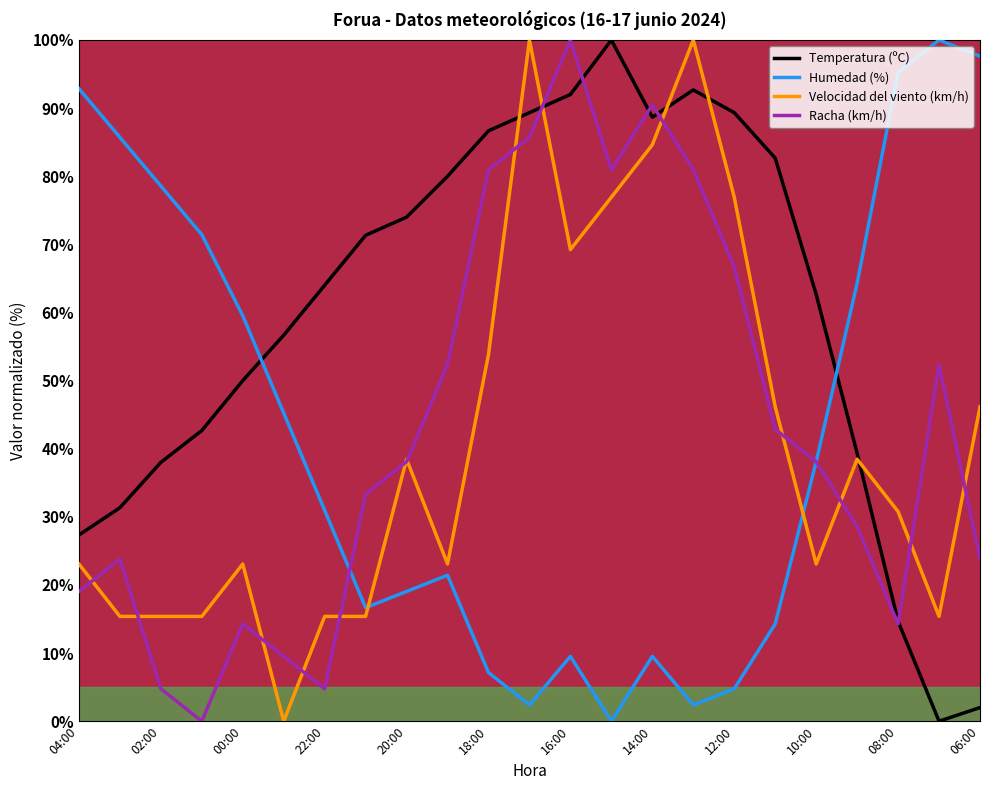

How many intersections are there between Velocidad del viento (km/h) and Humedad (%)?

2